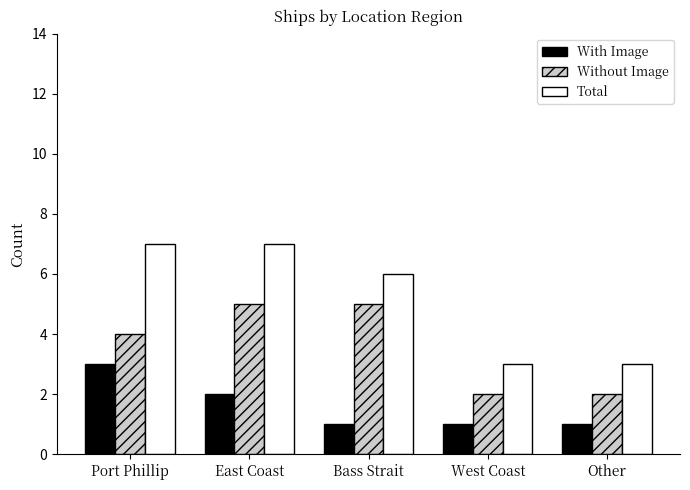

At how many categories does at least one series exceed 2?

5